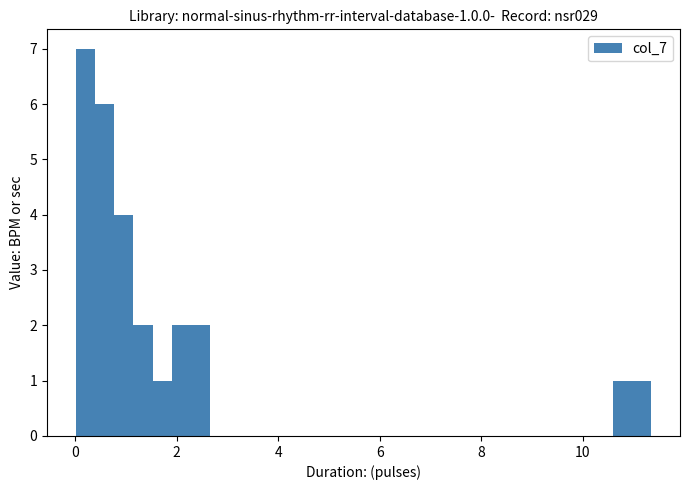

Read against the x-axis, roughly where is the centre of the tallest bar?

0.2